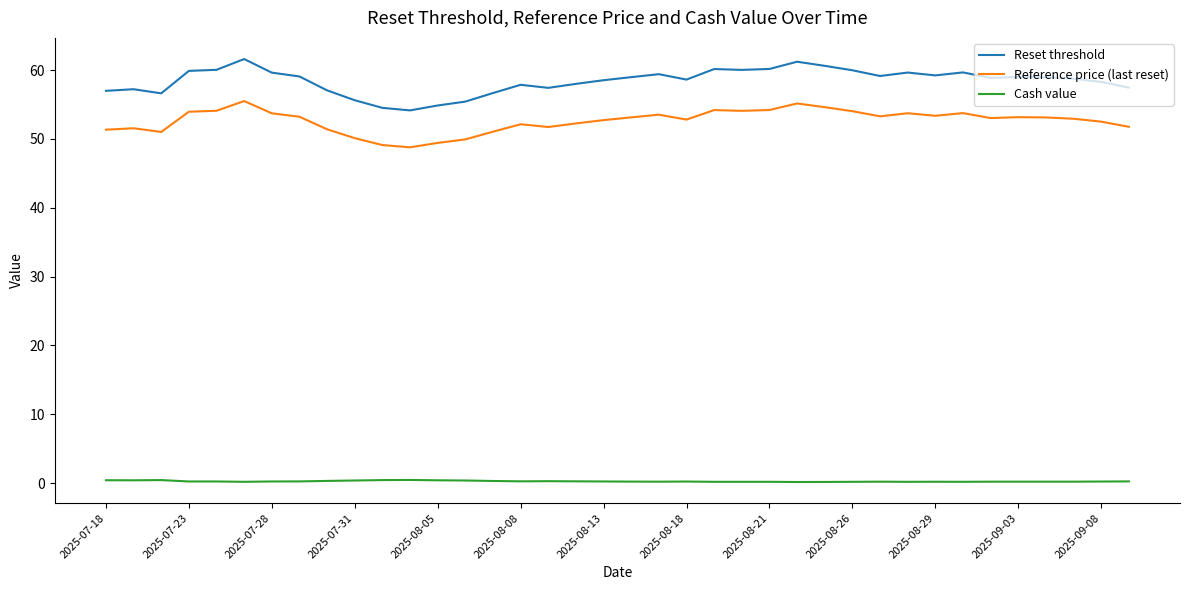

List the series in order of their peak value, lowest first.

Cash value, Reference price (last reset), Reset threshold